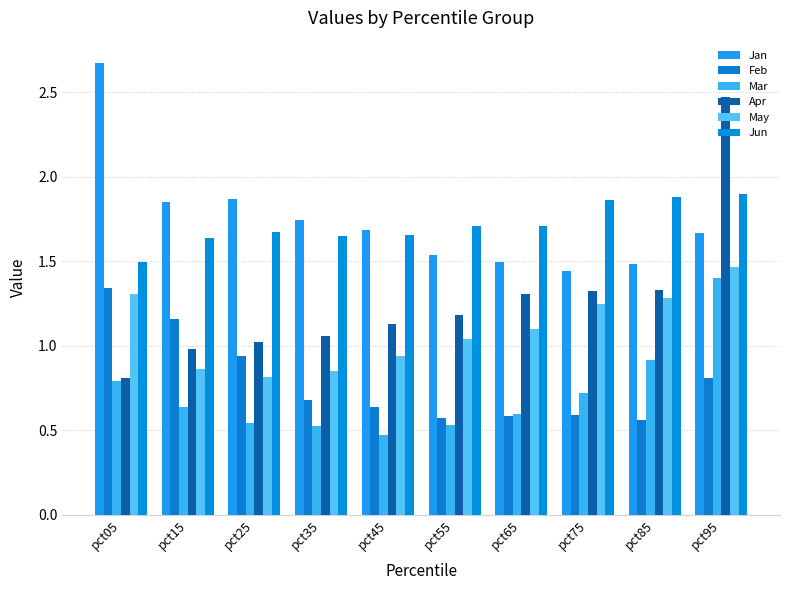

Reading left to right, extract all data points from this chart.

Jan: pct05=2.7	pct15=1.9	pct25=1.9	pct35=1.7	pct45=1.7	pct55=1.5	pct65=1.5	pct75=1.4	pct85=1.5	pct95=1.7
Feb: pct05=1.3	pct15=1.2	pct25=0.9	pct35=0.7	pct45=0.6	pct55=0.6	pct65=0.6	pct75=0.6	pct85=0.6	pct95=0.8
Mar: pct05=0.8	pct15=0.6	pct25=0.5	pct35=0.5	pct45=0.5	pct55=0.5	pct65=0.6	pct75=0.7	pct85=0.9	pct95=1.4
Apr: pct05=0.8	pct15=1.0	pct25=1.0	pct35=1.1	pct45=1.1	pct55=1.2	pct65=1.3	pct75=1.3	pct85=1.3	pct95=2.5
May: pct05=1.3	pct15=0.9	pct25=0.8	pct35=0.8	pct45=0.9	pct55=1.0	pct65=1.1	pct75=1.2	pct85=1.3	pct95=1.5
Jun: pct05=1.5	pct15=1.6	pct25=1.7	pct35=1.6	pct45=1.7	pct55=1.7	pct65=1.7	pct75=1.9	pct85=1.9	pct95=1.9